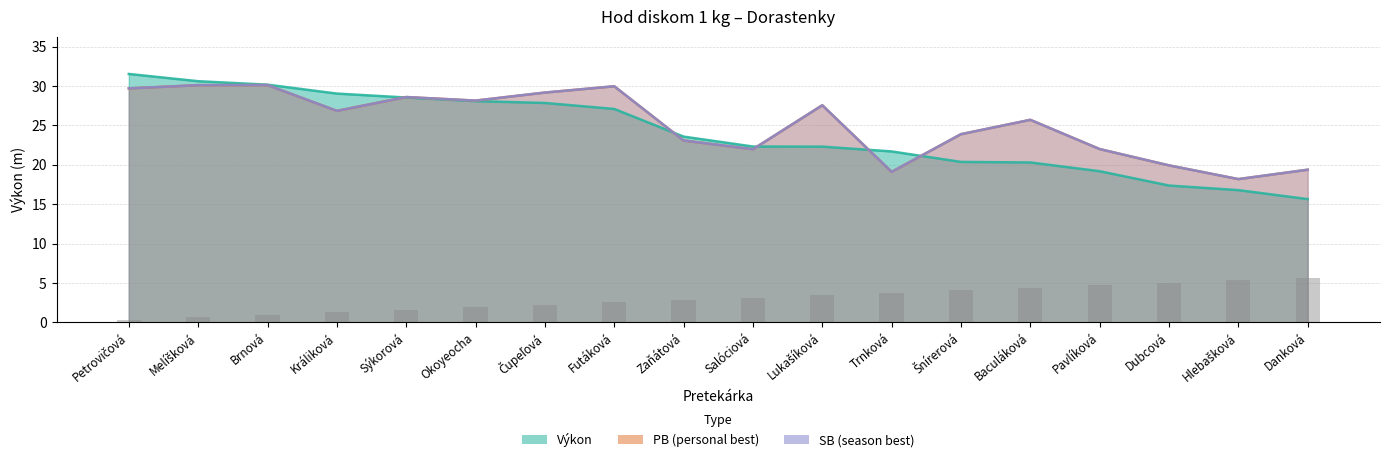

What is the difference between the second highest and minimum values in the SB series?

11.9